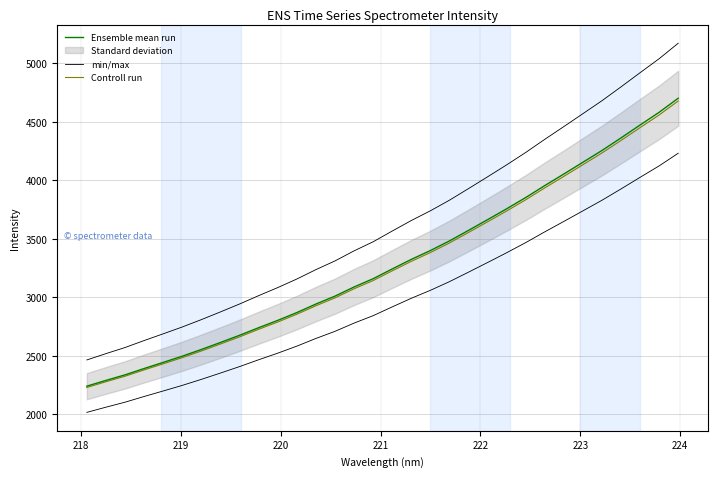

List the series in order of their peak value, lowest first.

Controll run, Ensemble mean run, min/max